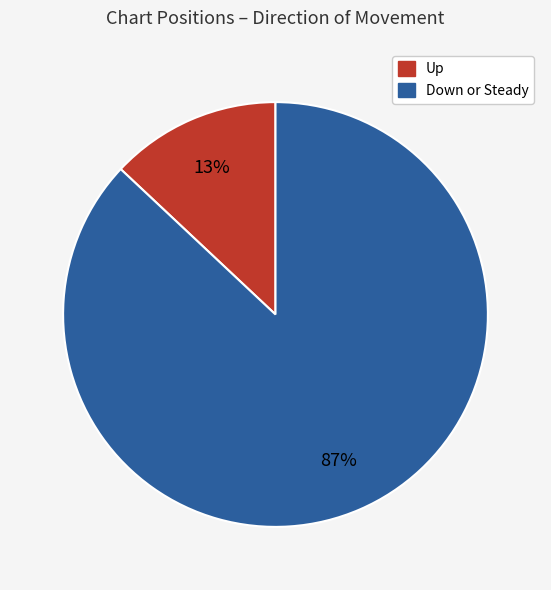

To the nearest percent, what is the average slice percentage?

50%